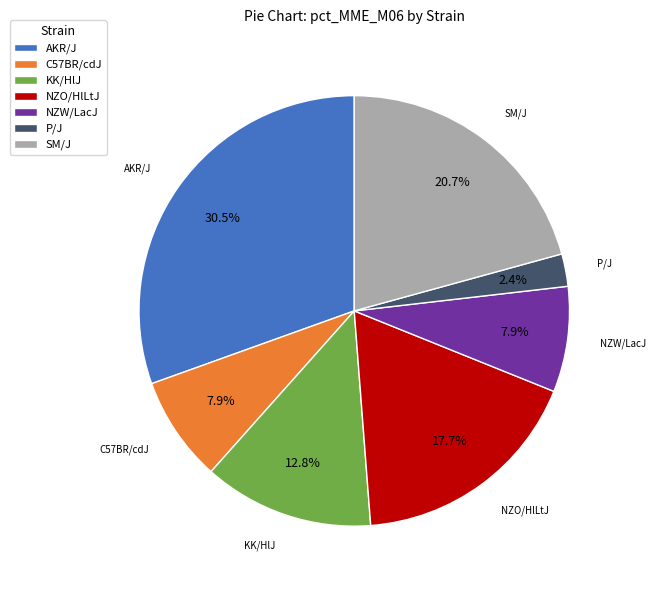

Does P/J account for over 50% of the chart?

No